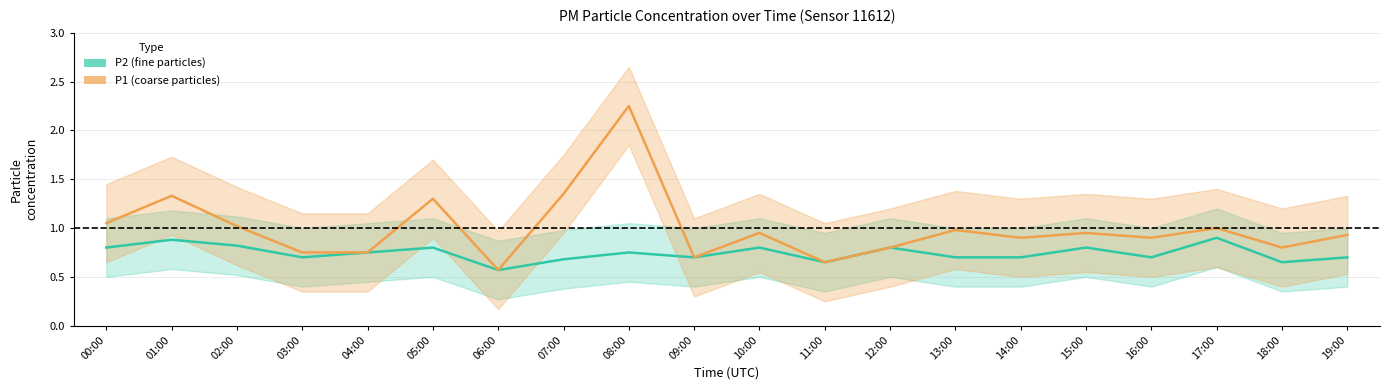

Where is the first local maximum for P2 (fine)?

01:00